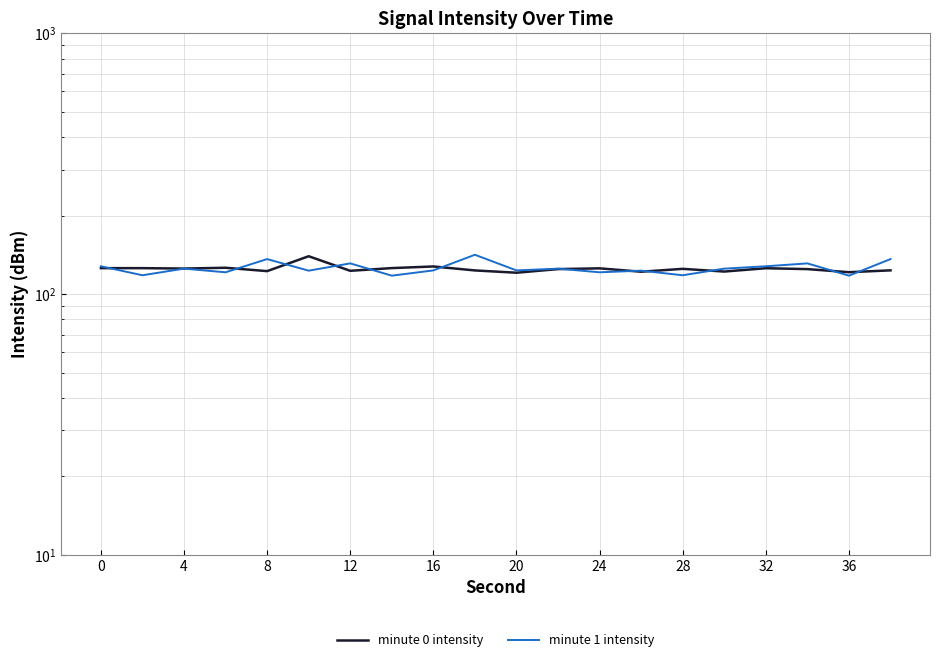

How many values in the minute 0 intensity series are below 124?

8